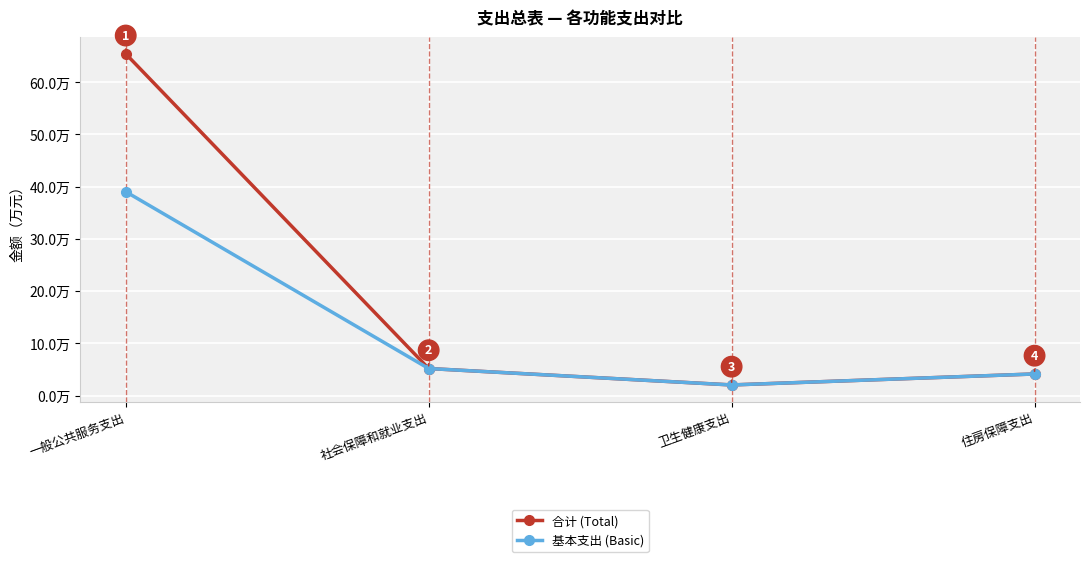

At which label is 基本支出 (Basic) closest to 20?

社会保障和就业支出